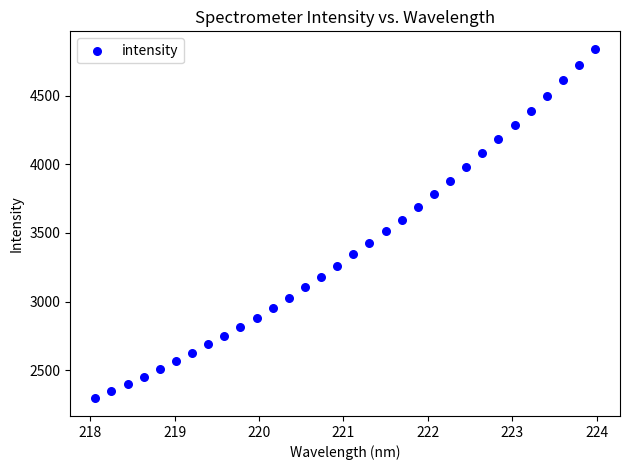

What is the range of Y values (max minus min)?

2546.4